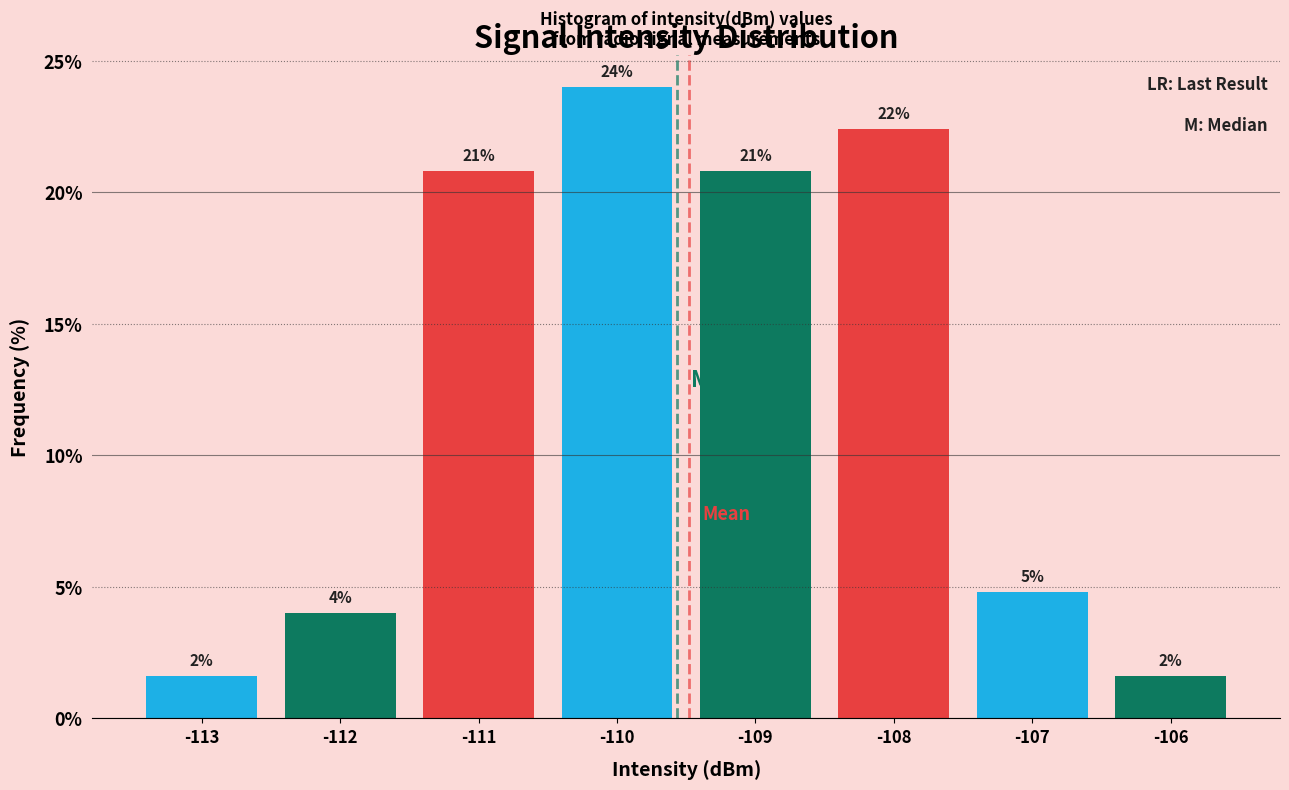

How many bars are there in total?

8